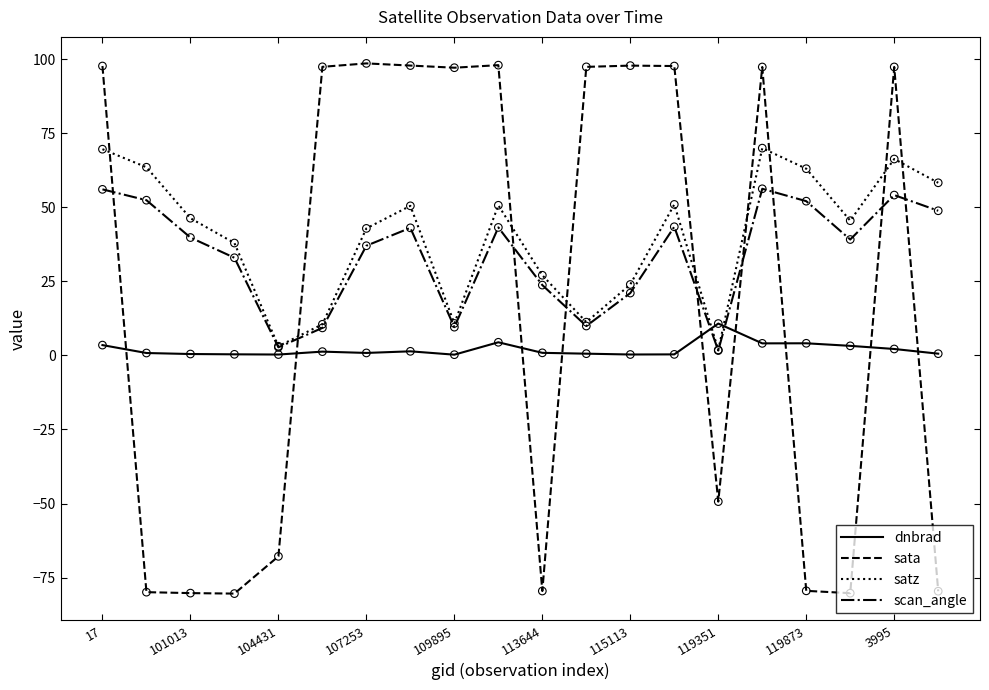

What are all the series names shown in the legend?

dnbrad, sata, satz, scan_angle